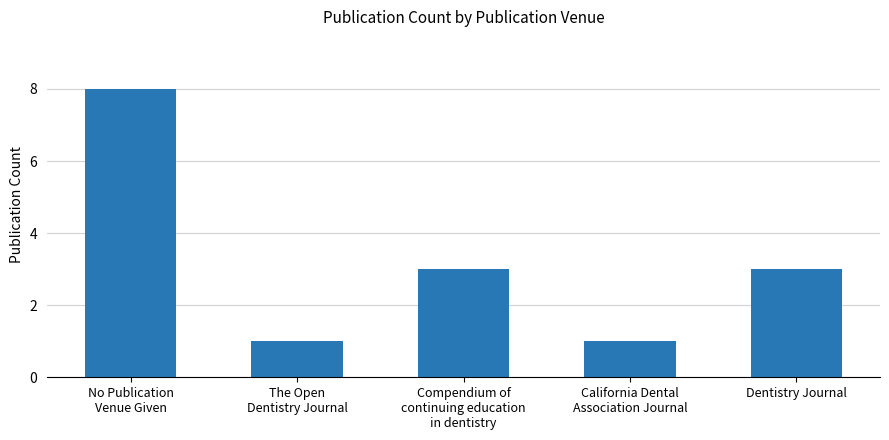

How many categories are shown in the chart?

5